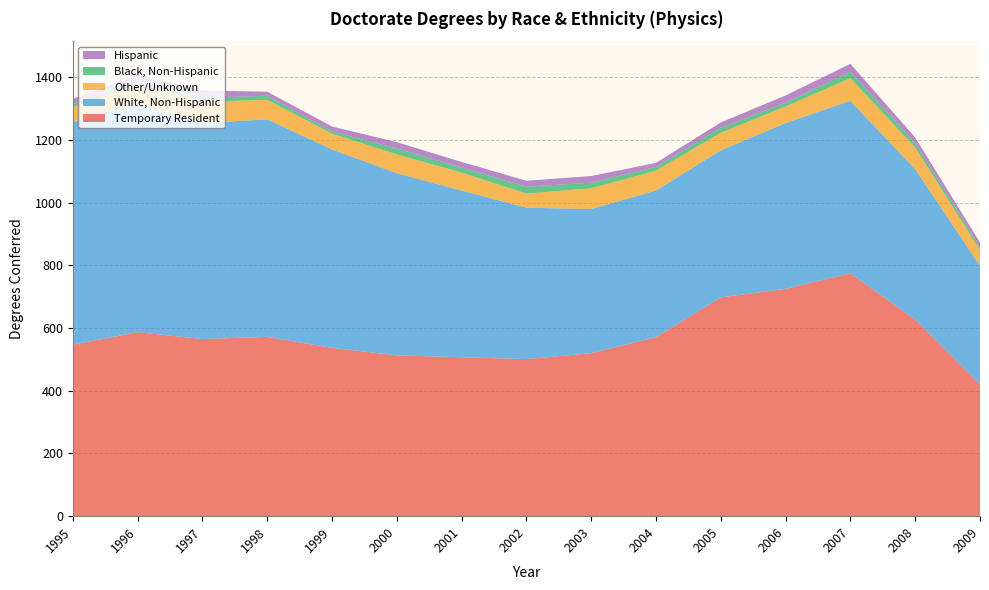

Reading left to right, transcribe all the data shown in this chart.

Temporary Resident: 1995=547	1996=587	1997=565	1998=572	1999=537	2000=513	2001=507	2002=501	2003=520	2004=571	2005=698	2006=725	2007=775	2008=627	2009=420
White, Non-Hispanic: 1995=710	1996=728	1997=689	1998=694	1999=633	2000=581	2001=532	2002=483	2003=460	2004=468	2005=469	2006=529	2007=550	2008=480	2009=379
Other/Unknown: 1995=47	1996=63	1997=68	1998=62	1999=50	2000=60	2001=57	2002=45	2003=66	2004=63	2005=56	2006=53	2007=72	2008=69	2009=50
Black, Non-Hispanic: 1995=11	1996=12	1997=13	1998=13	1999=7	2000=19	2001=16	2002=22	2003=18	2004=12	2005=16	2006=12	2007=21	2008=14	2009=9
Hispanic: 1995=16	1996=17	1997=23	1998=13	1999=16	2000=20	2001=18	2002=19	2003=21	2004=13	2005=17	2006=23	2007=25	2008=18	2009=15